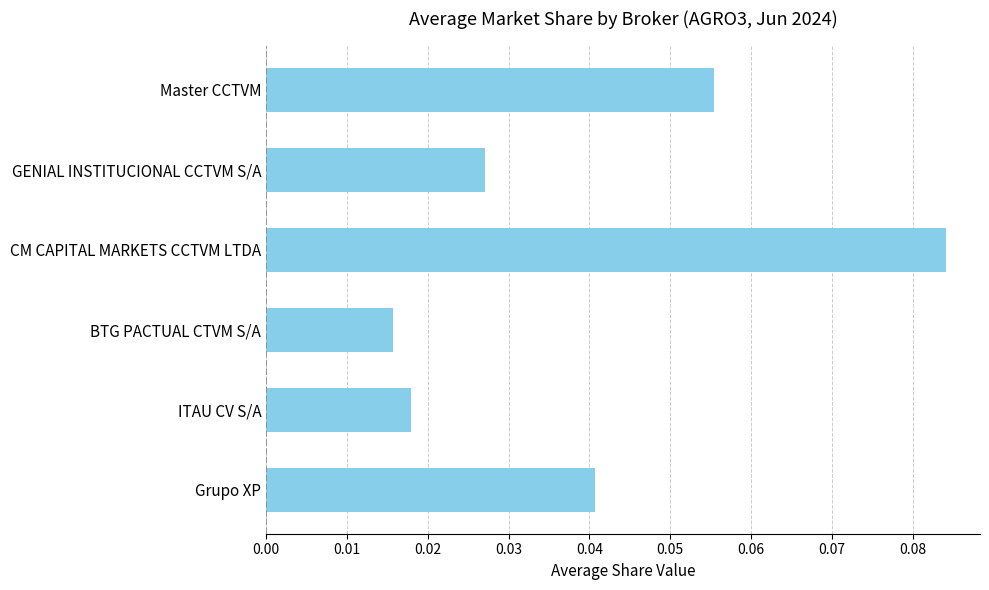

Count the number of categories in the chart.

6